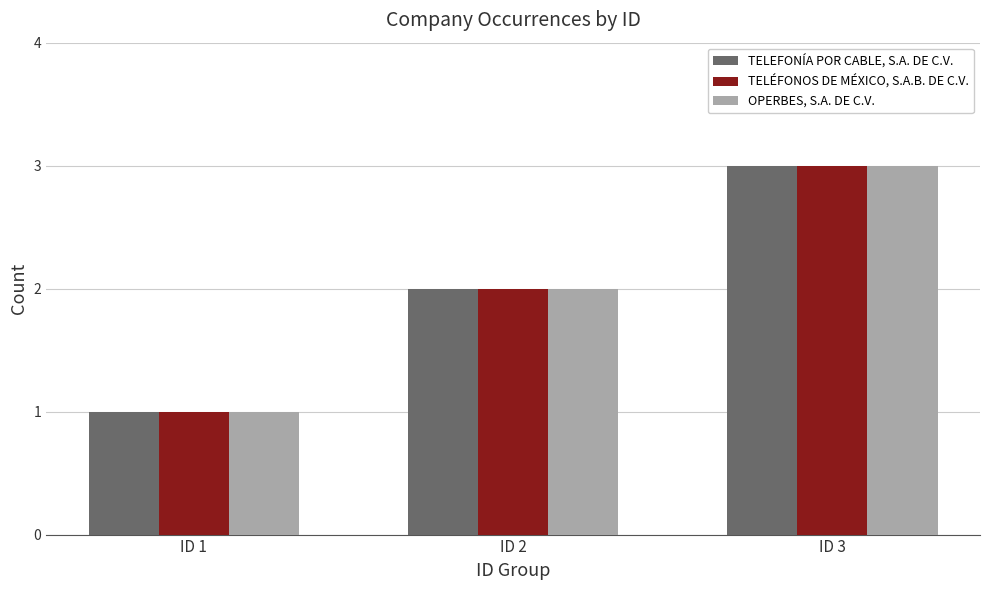

What is the difference between the maximum and minimum values in the TELÉFONOS DE MÉXICO, S.A.B. DE C.V. series?

2